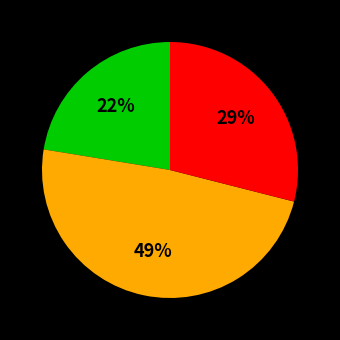

Is there any slice that represents more than half of the pie?

No